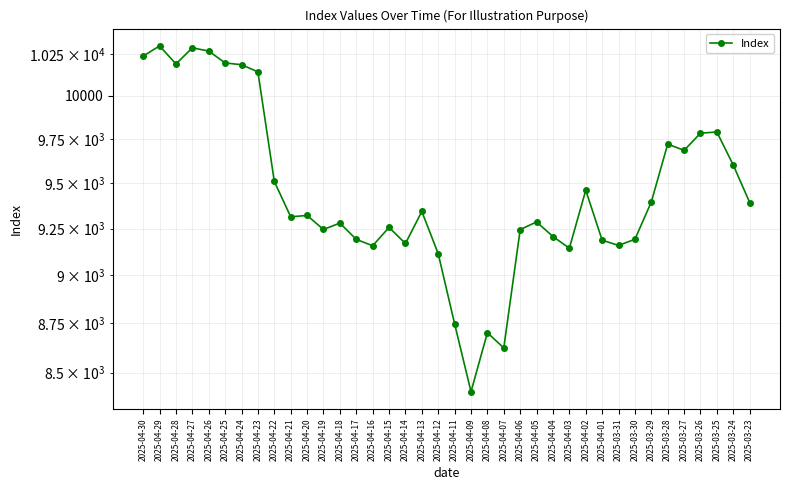

What is the change in value from 2025-04-26 to 2025-04-20?

-945.3